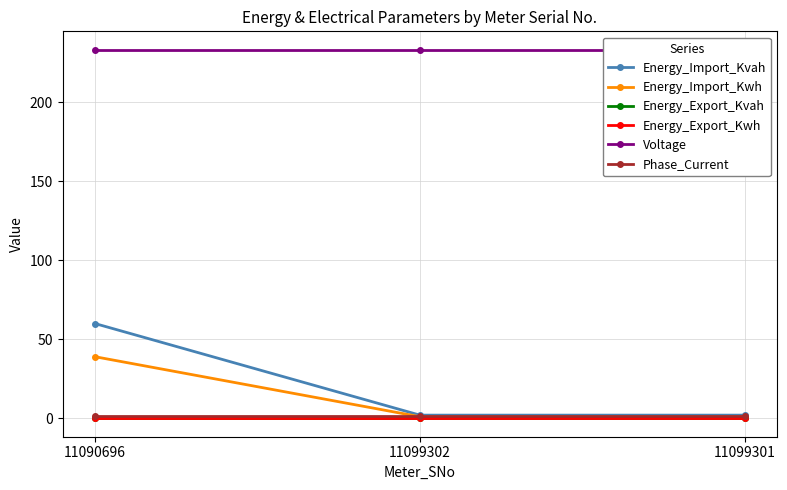

Count the number of data series in this chart.

6